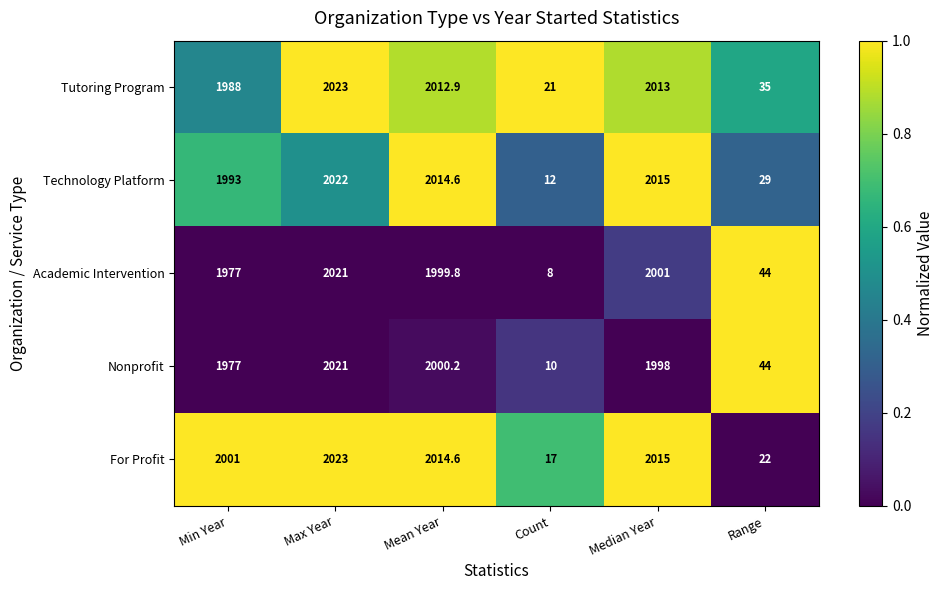

Between Count and Range, which series saw the biggest shift?

Academic Intervention